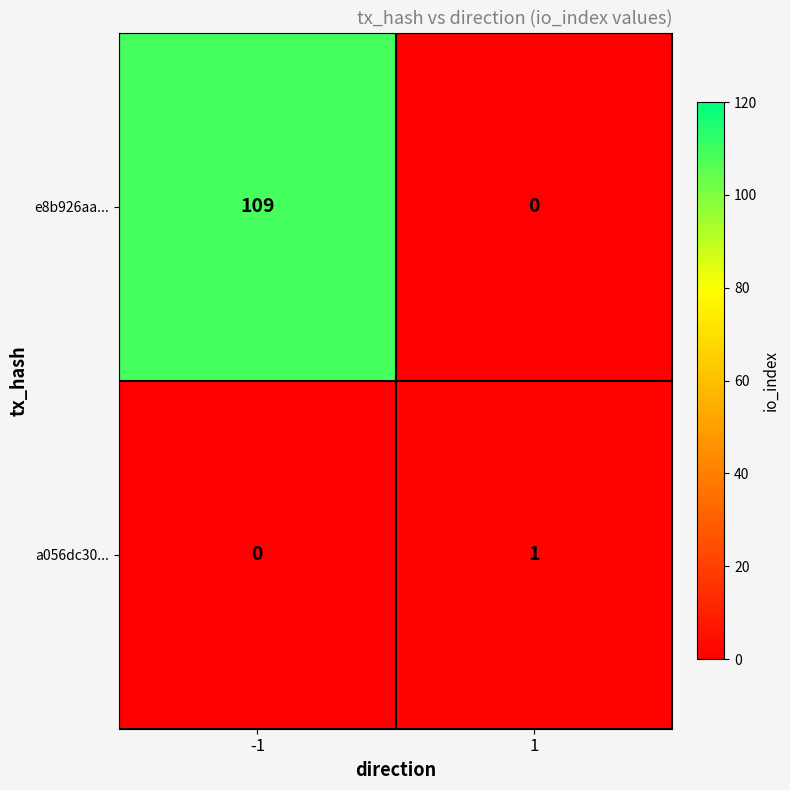

What is the greatest value displayed?

109